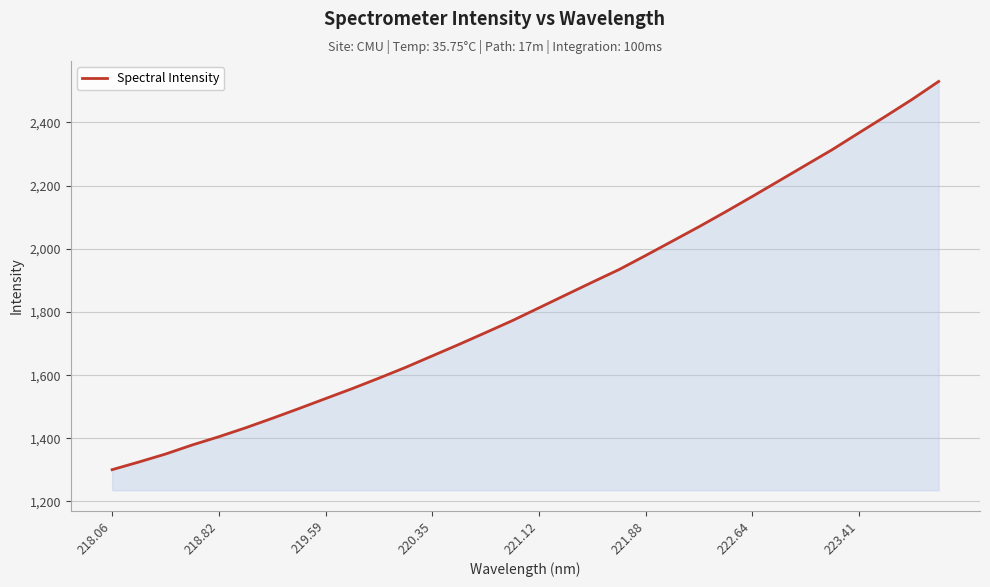

What is the difference between the maximum and minimum values?

1229.3